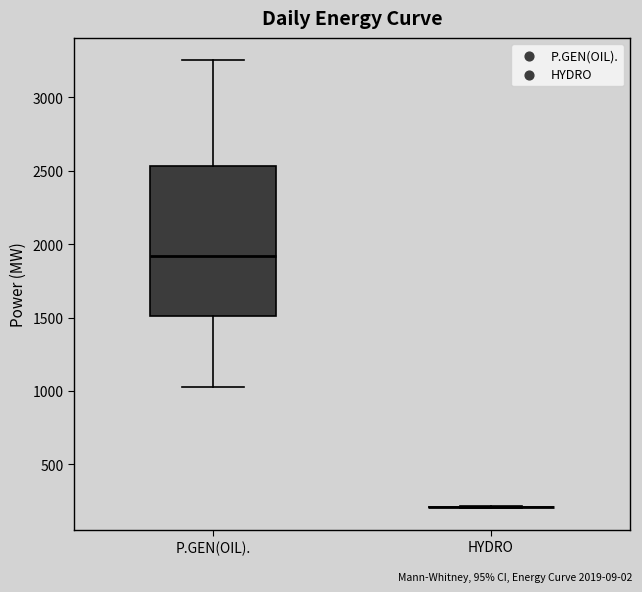

Where does the lower whisker of the box for P.GEN(OIL). end on the y-axis? The values are not printed on the chart, so give them approximately, as read against the axis.

1050